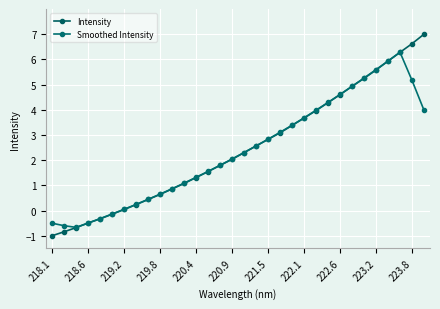

At which category is the sum across all series the highest?

29